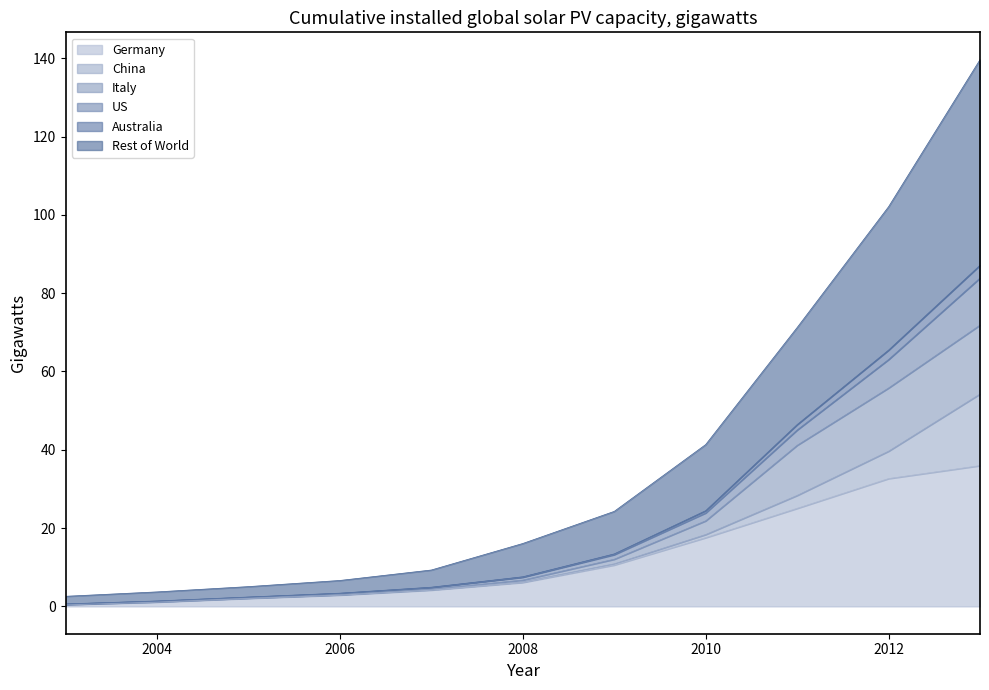

What is the difference between the highest and lowest values at 2011?

46.2